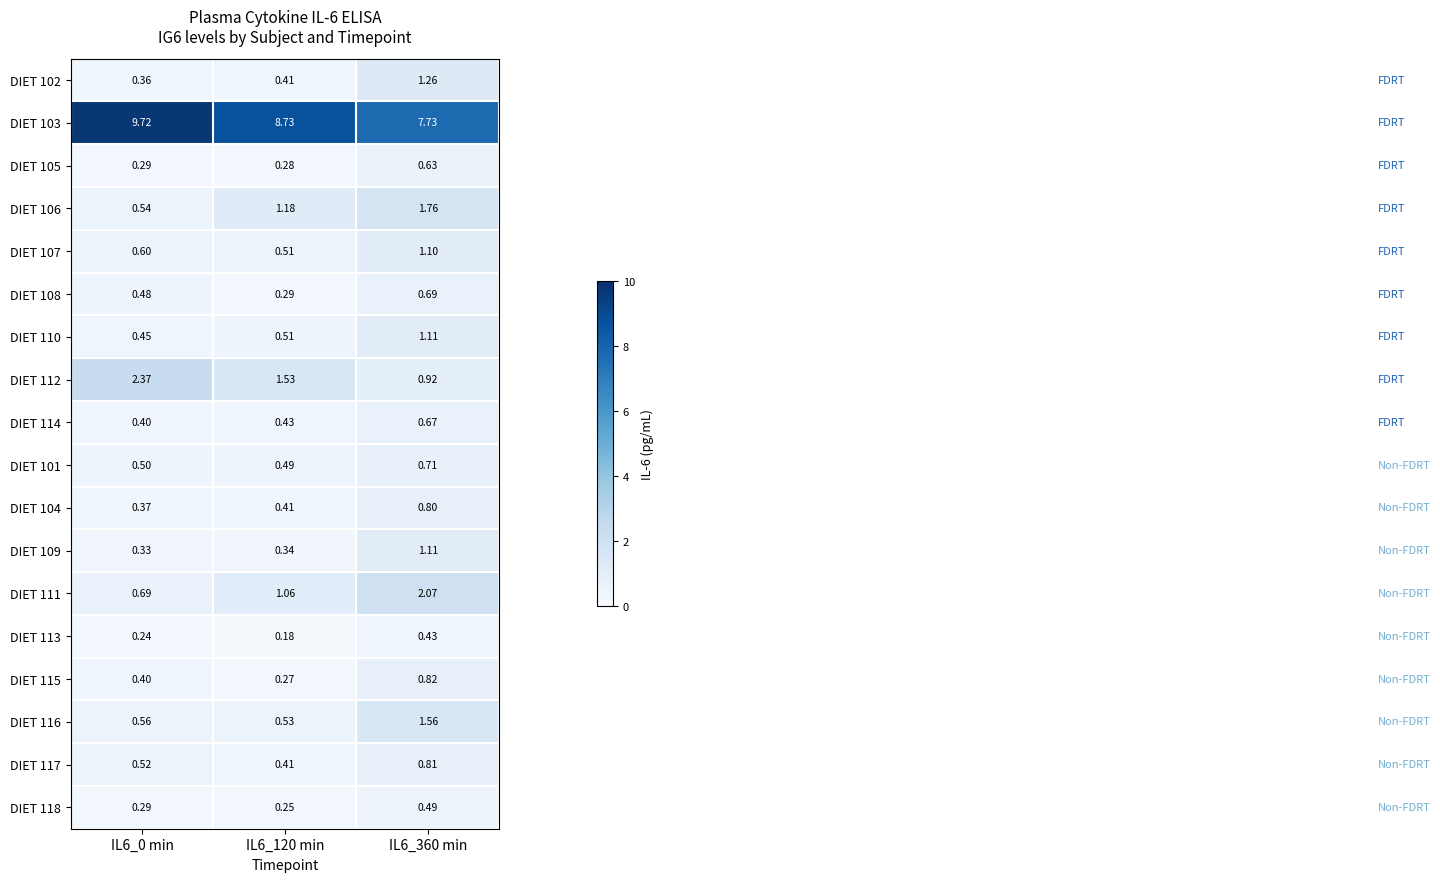

Count the number of data series in this chart.

18